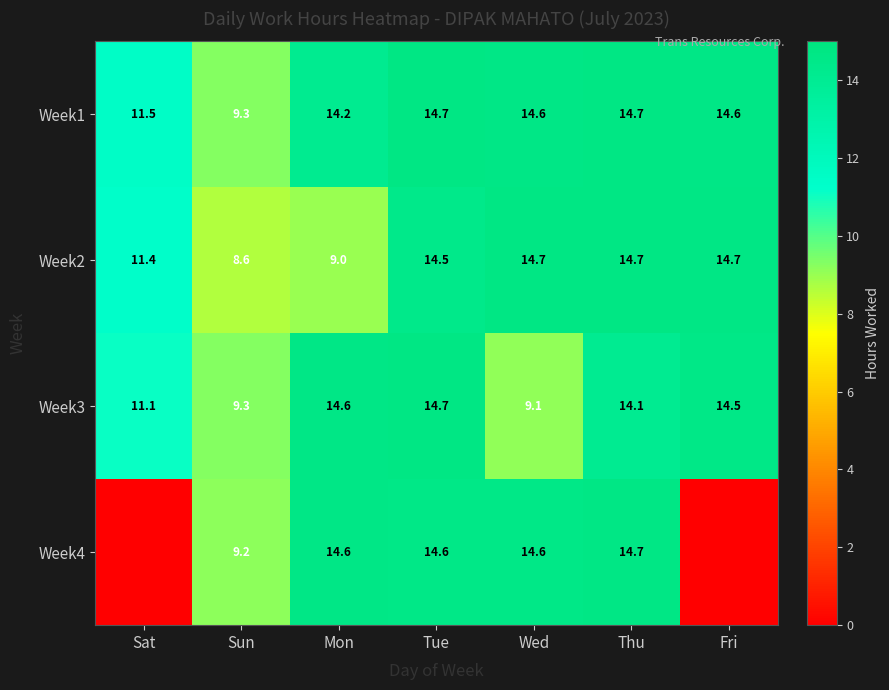

Is the value of Week2 at Fri greater than the value of Week3 at Mon?

Yes